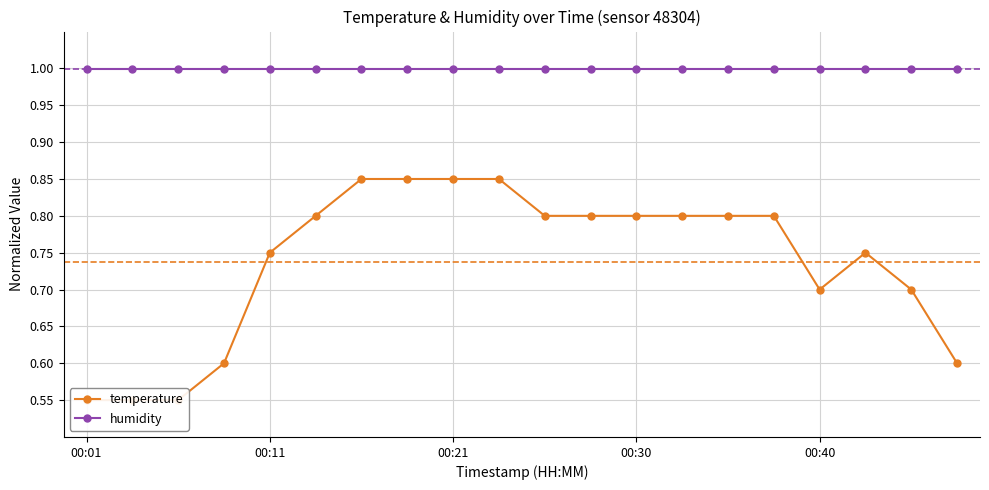

How many interior local peaks does the temperature series have?

1